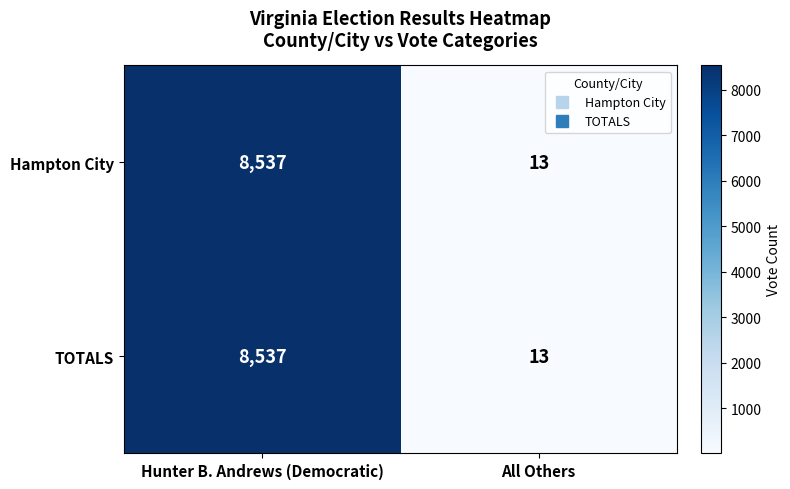

Is the value of Hampton City at All Others greater than the value of TOTALS at Hunter B. Andrews (Democratic)?

No